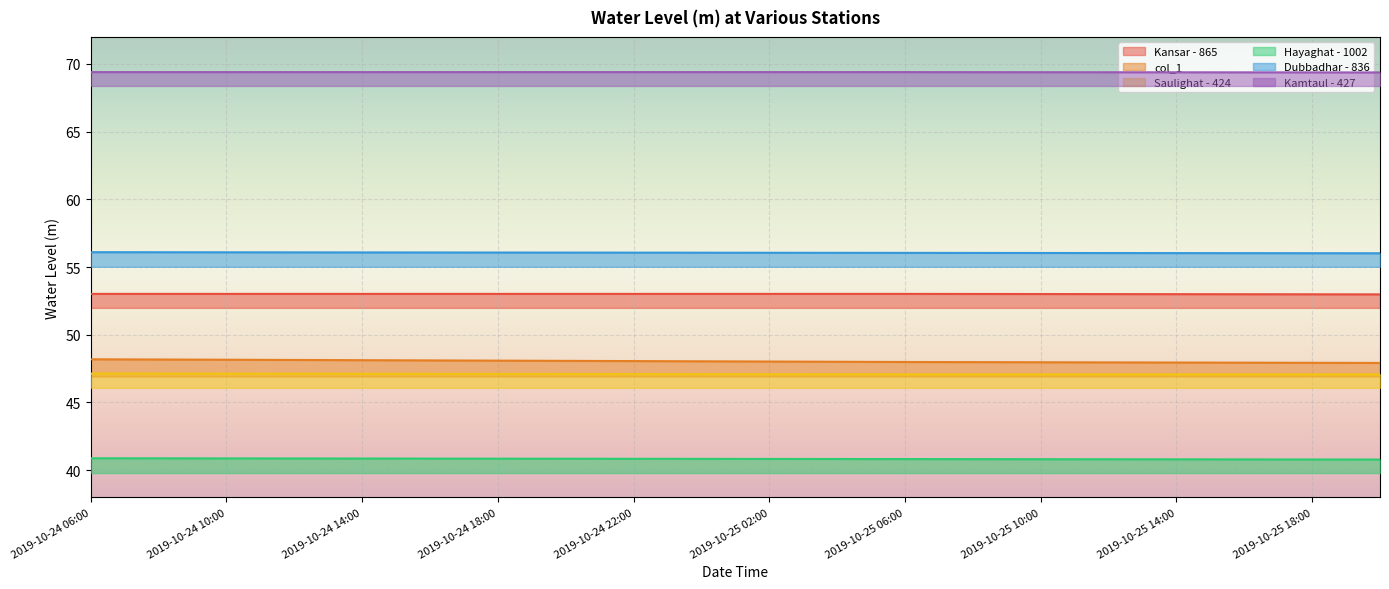

Which has a higher value, 2019-10-25 12:00 or 2019-10-25 03:00?

2019-10-25 03:00